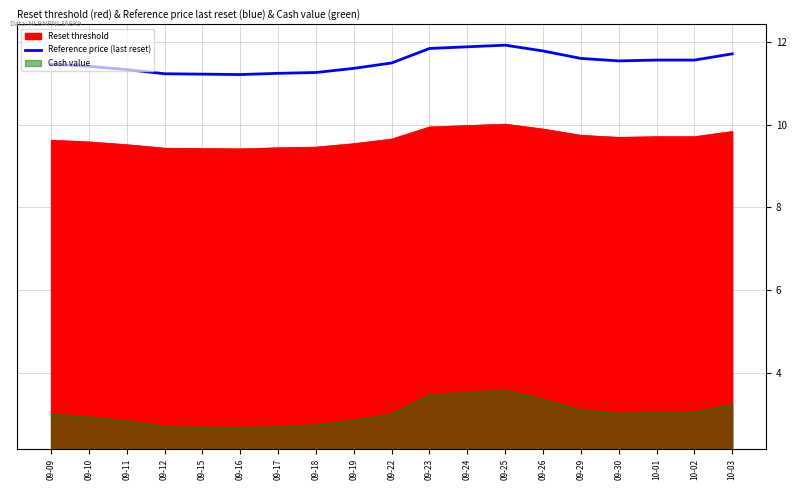

How many values are between 11 and 12?

19